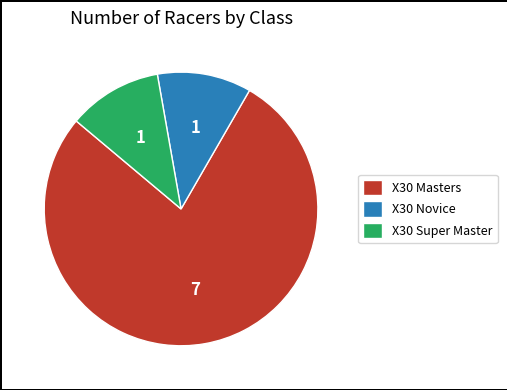

Combined, do X30 Super Master and X30 Masters account for over 50%?

Yes